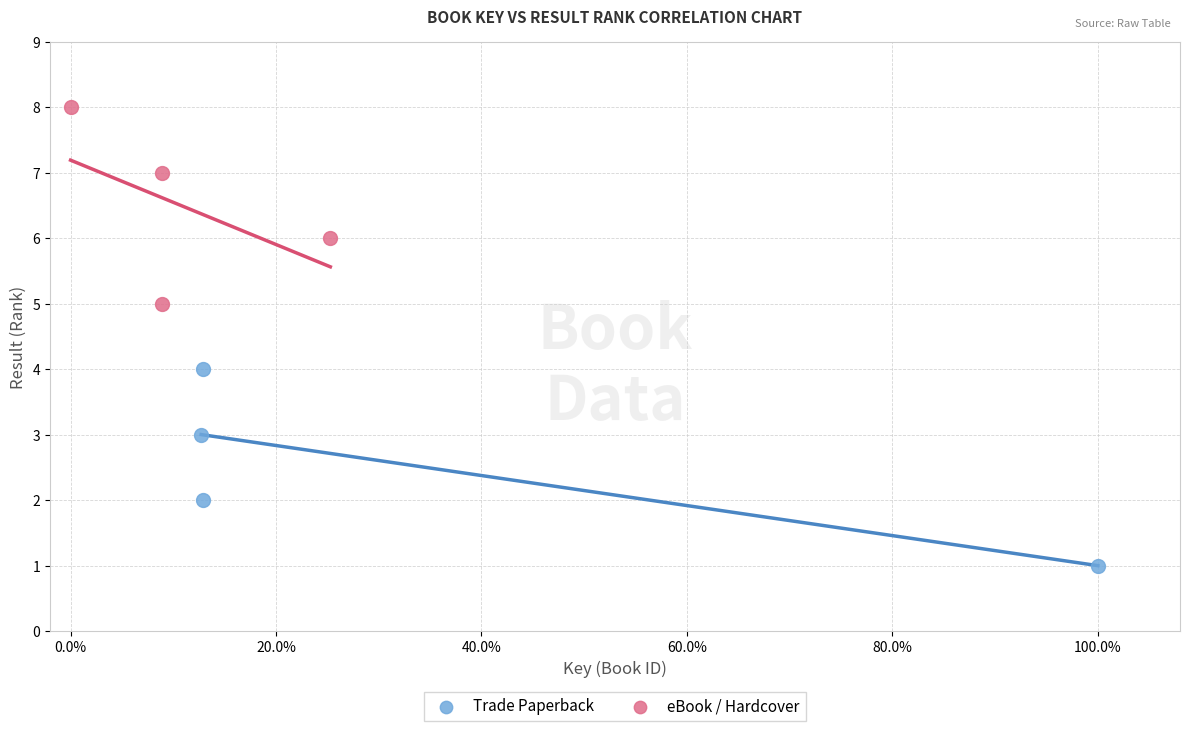

Which series reaches the maximum Y coordinate?

eBook / Hardcover